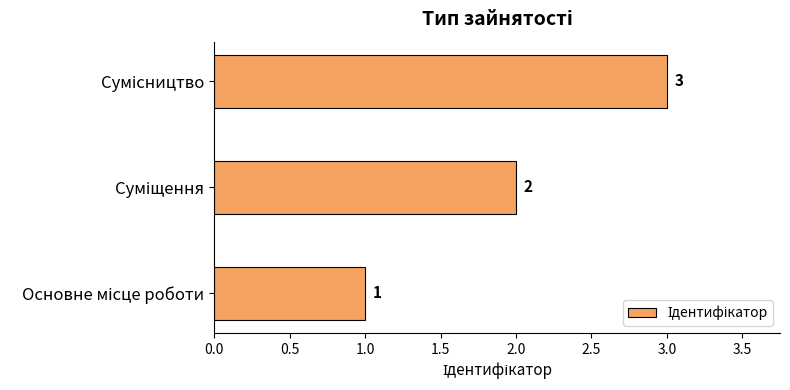

Count the number of data series in this chart.

1